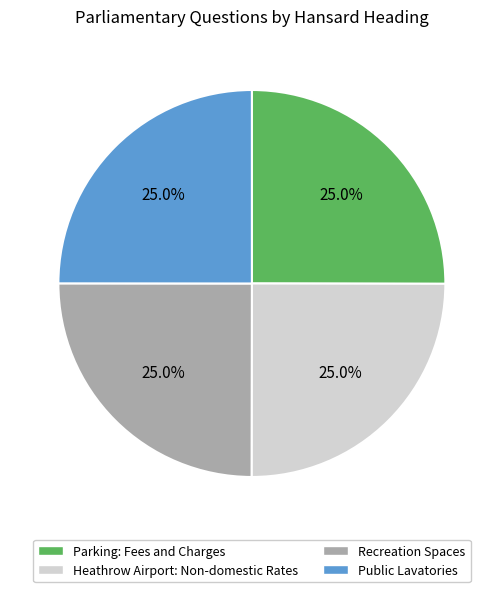

Approximately how many times larger is the value at Heathrow Airport: Non-domestic Rates compared to Parking: Fees and Charges?

1.0